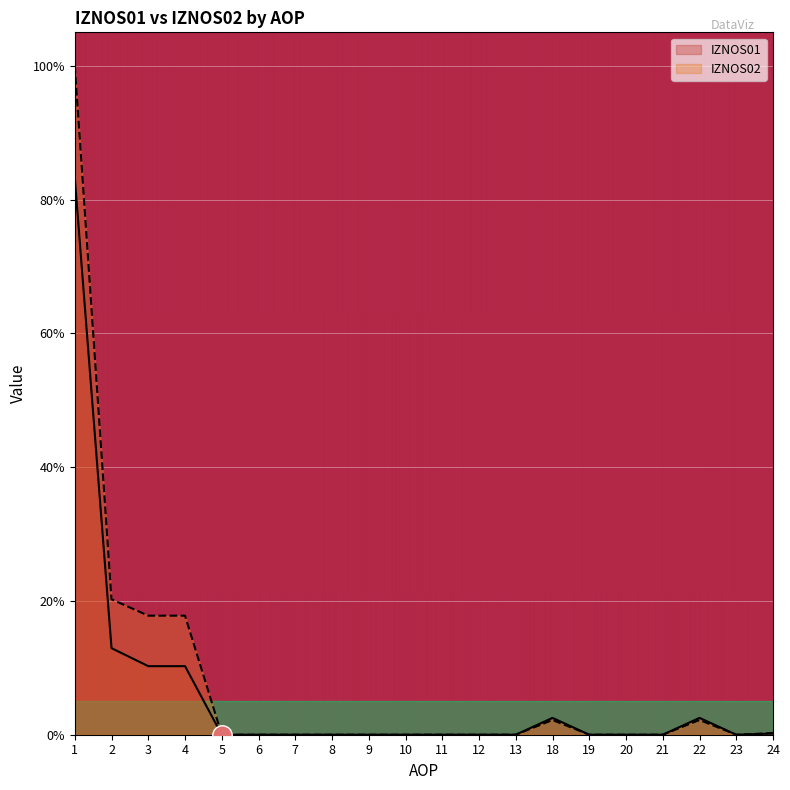

Reading left to right, extract all data points from this chart.

IZNOS01: 83.2	12.9	10.2	10.2	0.0	0.0	0.0	0.0	0.0	0.0	0.0	0.0	0.0	2.5	0.0	0.0	0.0	2.5	0.0	0.2
IZNOS02: 100.0	20.2	17.8	17.8	0.0	0.0	0.0	0.0	0.0	0.0	0.0	0.0	0.0	2.2	0.0	0.0	0.0	2.2	0.0	0.2